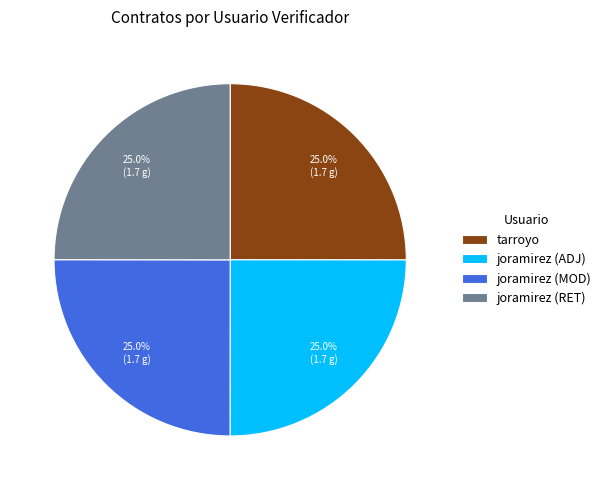

What is the ratio of the value at tarroyo to the value at joramirez (MOD)?

1.0